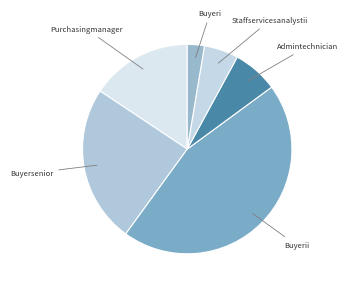

Rank the categories by value from lowest to highest.

Buyeri, Staffservicesanalystii, Admintechnician, Purchasingmanager, Buyersenior, Buyerii